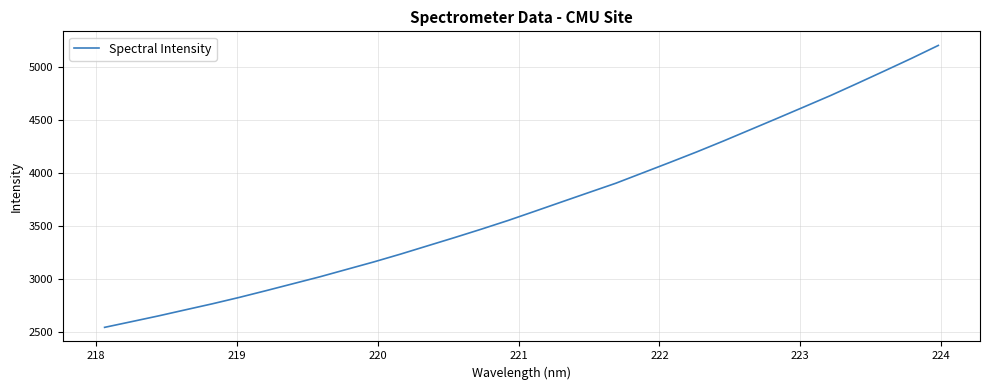

What is the difference between the maximum and minimum values?

2656.2